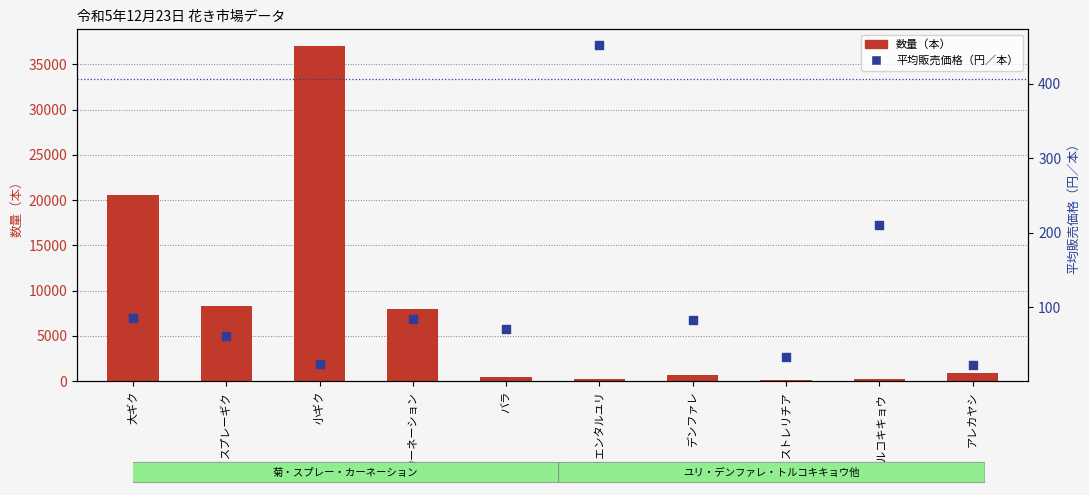

What are all the series names shown in the legend?

数量（本）, 平均販売価格（円／本）